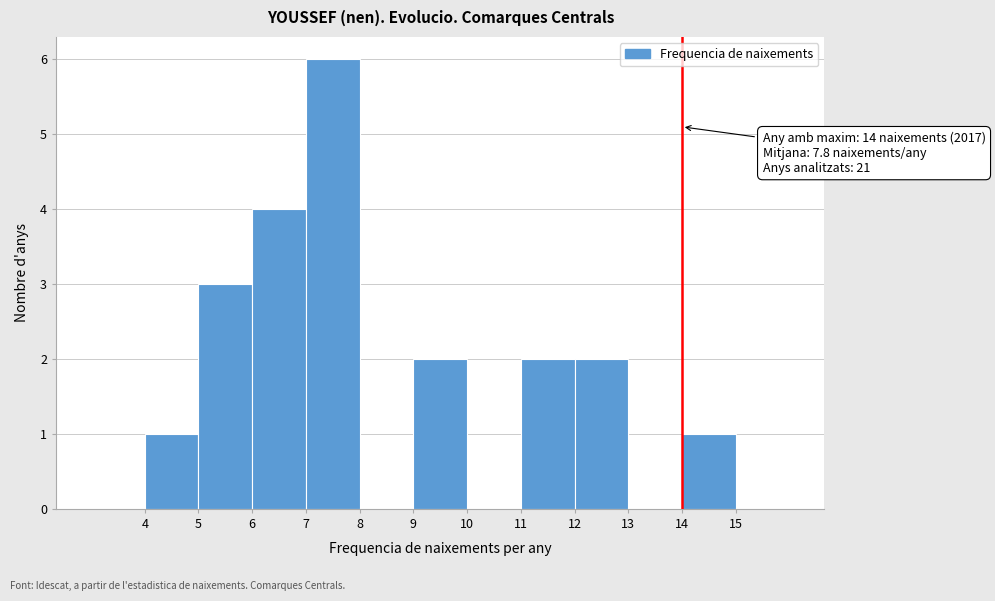

Which range on the x-axis has the tallest bar?

7 to 8